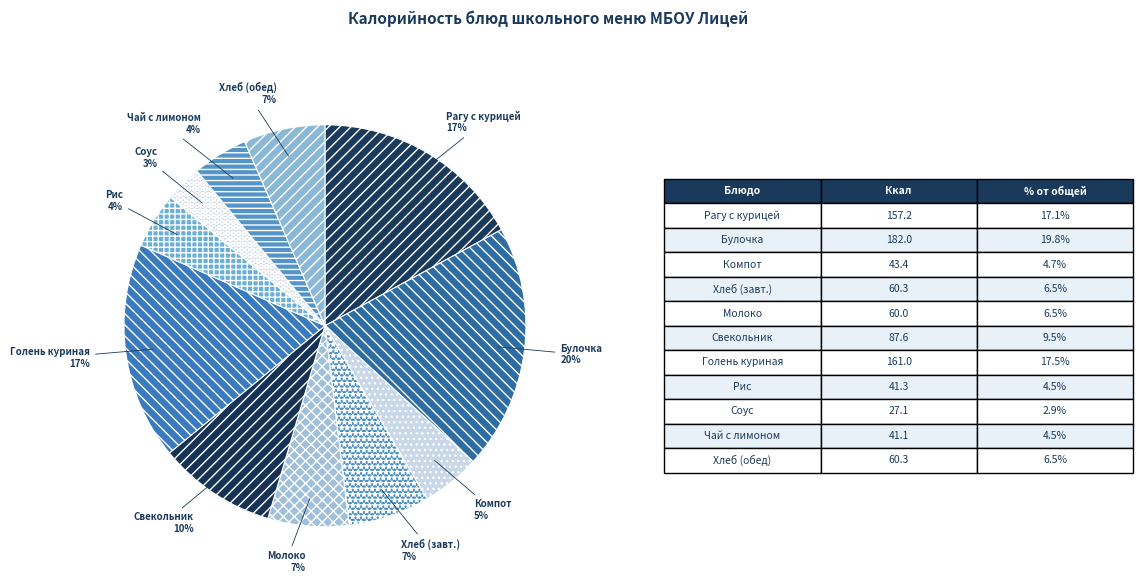

What is the ratio of the value at Компот to the value at Хлеб (завт.)?

0.7